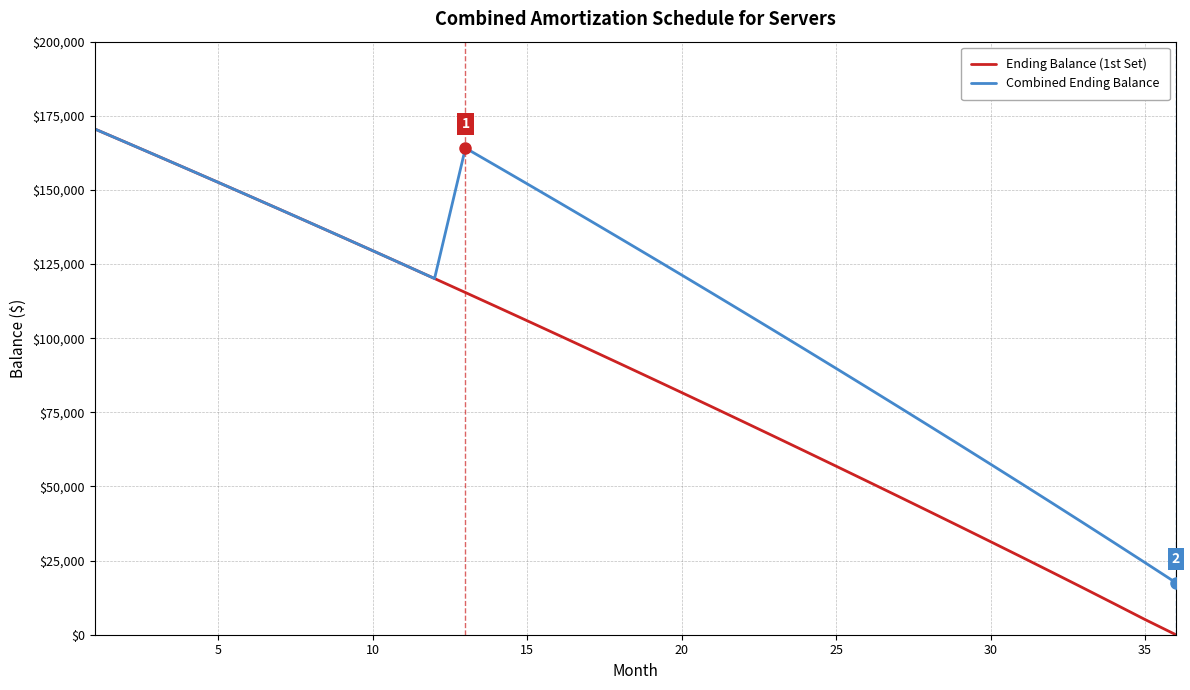

How many categories are shown in the chart?

36